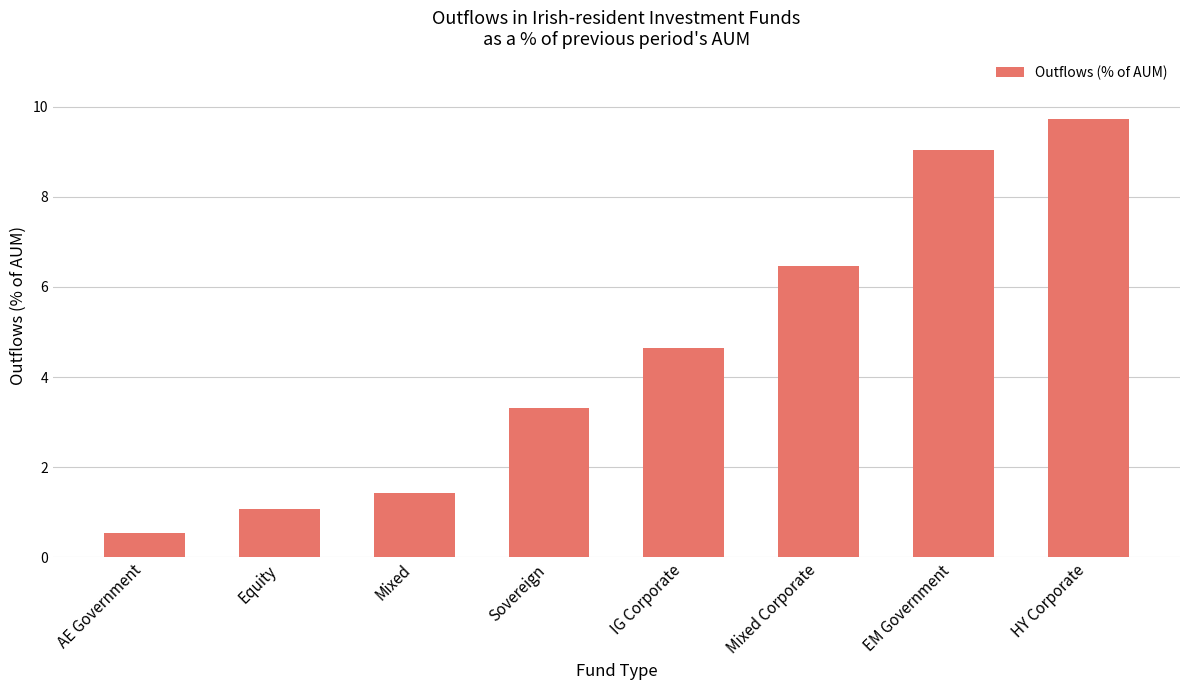

What is the maximum value shown in the chart?

9.7